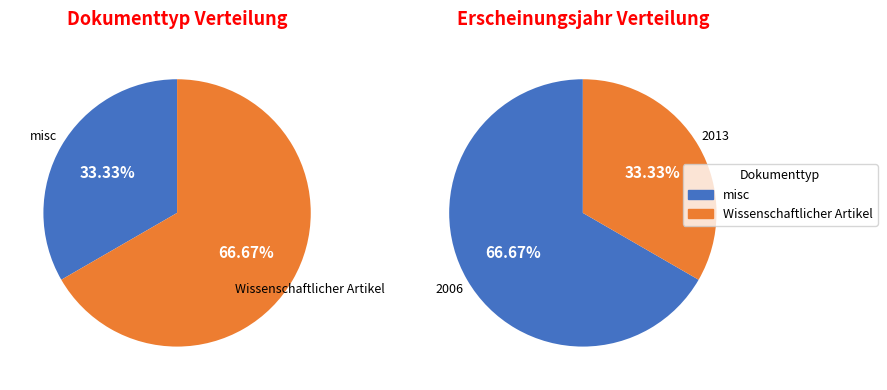

The OPUS4-8684 slice represents 48% of the pie. True or false?

False